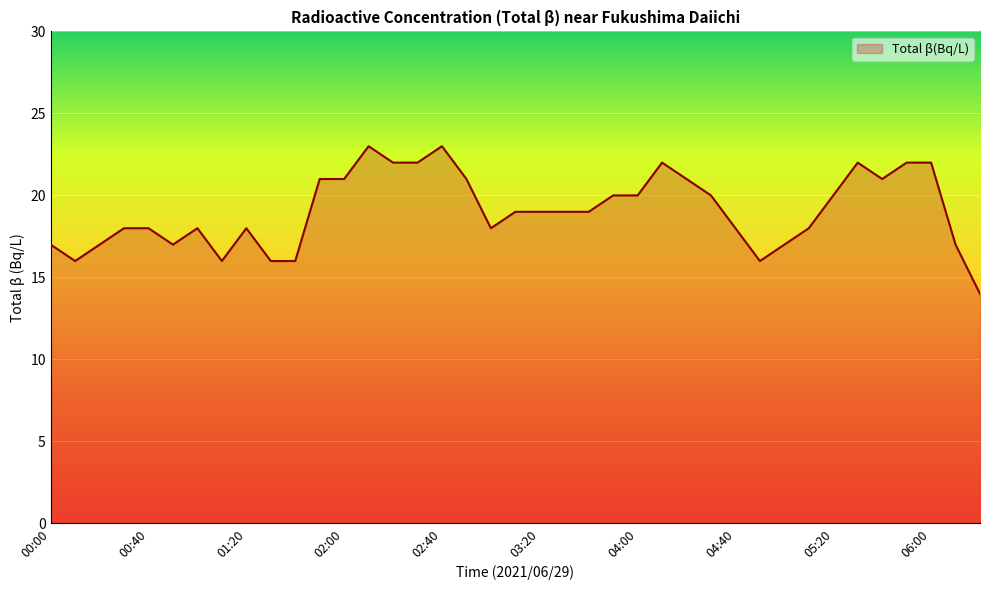

How many lines are shown in the chart?

1